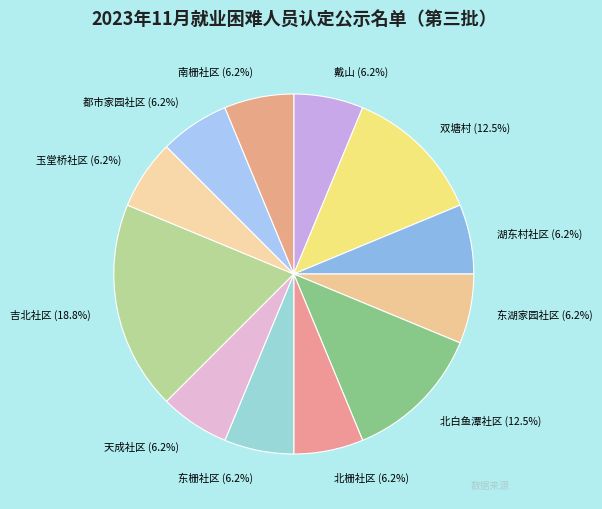

Approximately how many times larger is the value at 湖东村社区 compared to 玉堂桥社区?

1.0